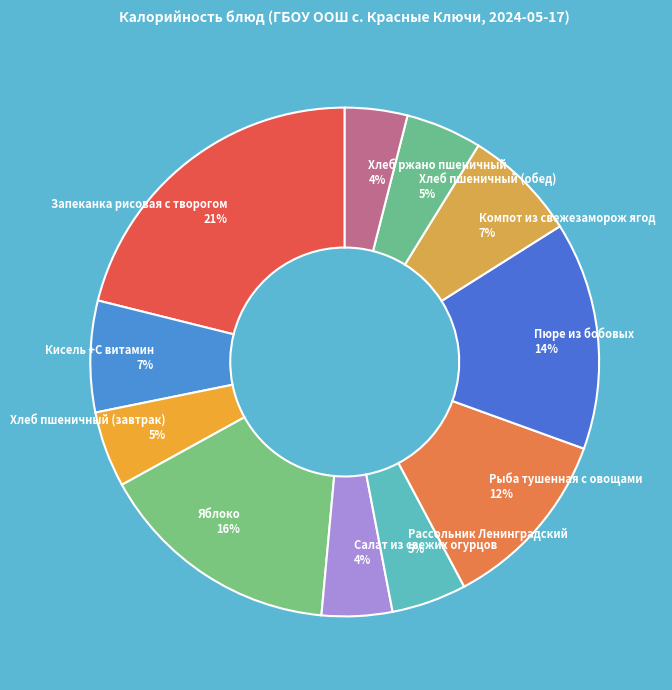

Is it true that Салат из свежих огурцов is 4% of the pie?

True